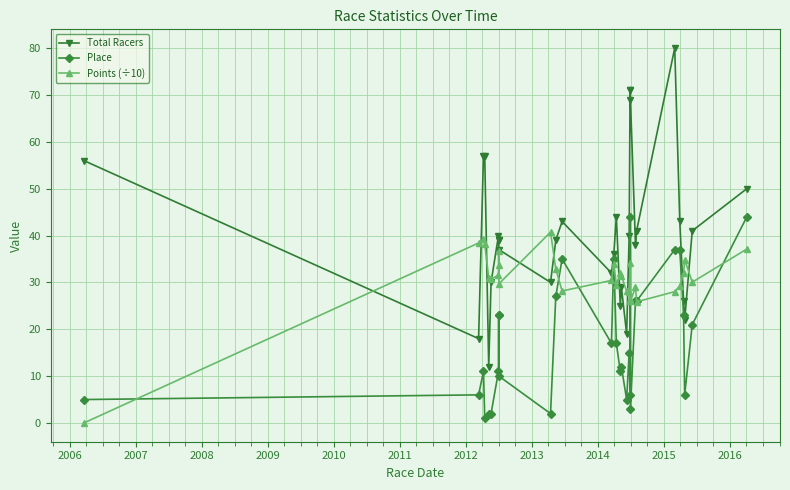

How many interior local peaks does the Points (÷10) series have?

8